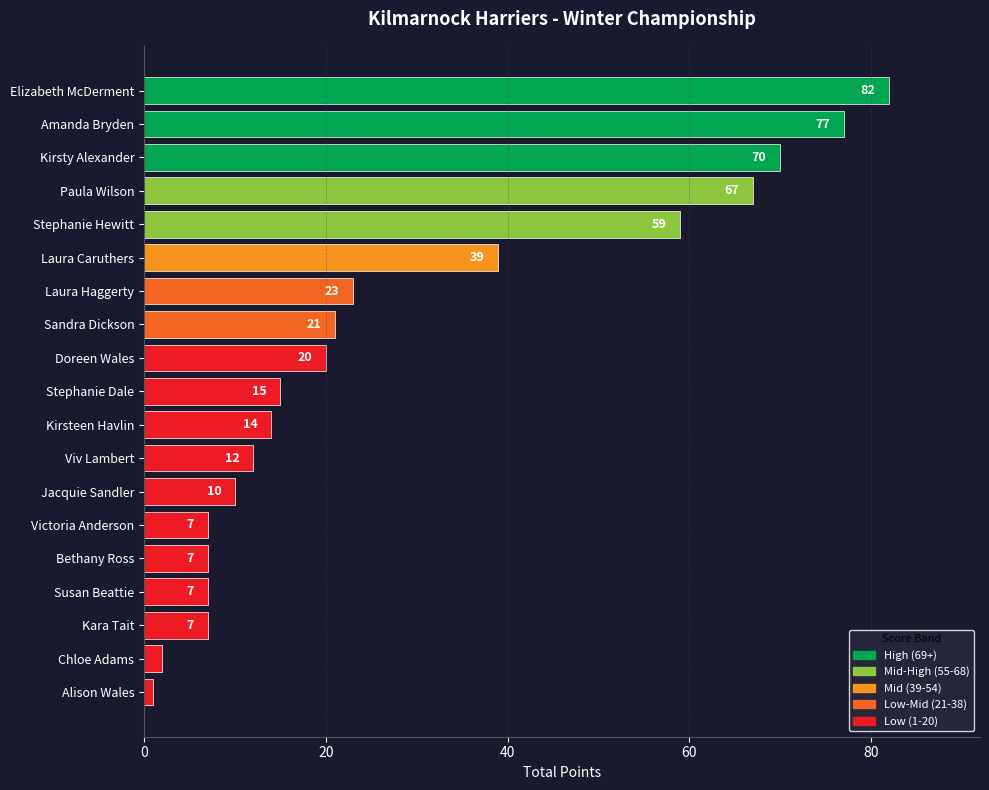

How many data points does each series have?

19